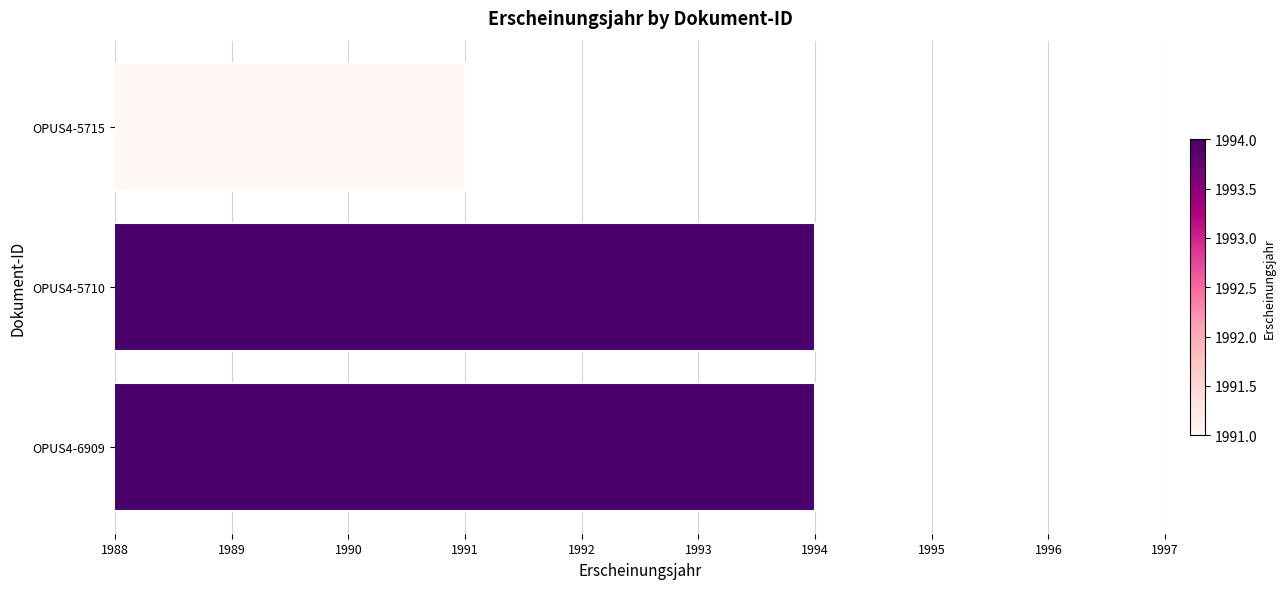

What is the difference between the maximum and minimum values?

3